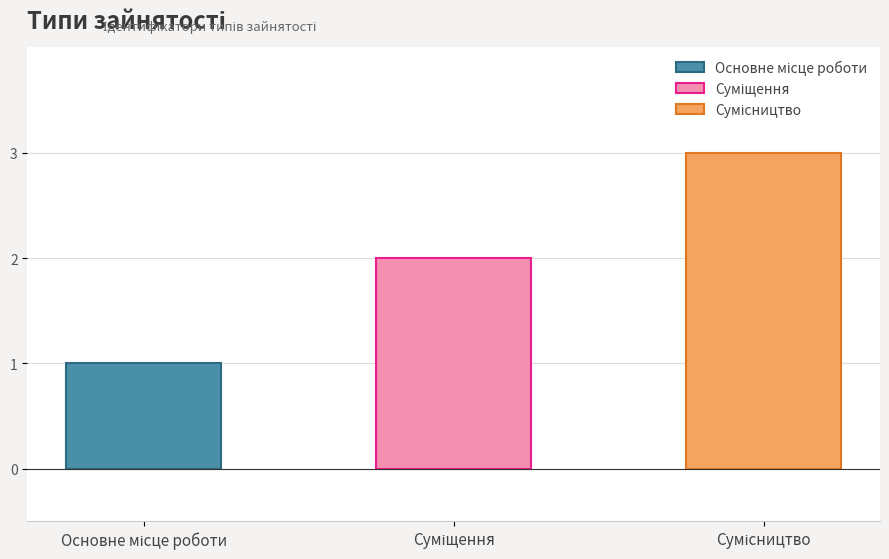

Count the number of categories in the chart.

3